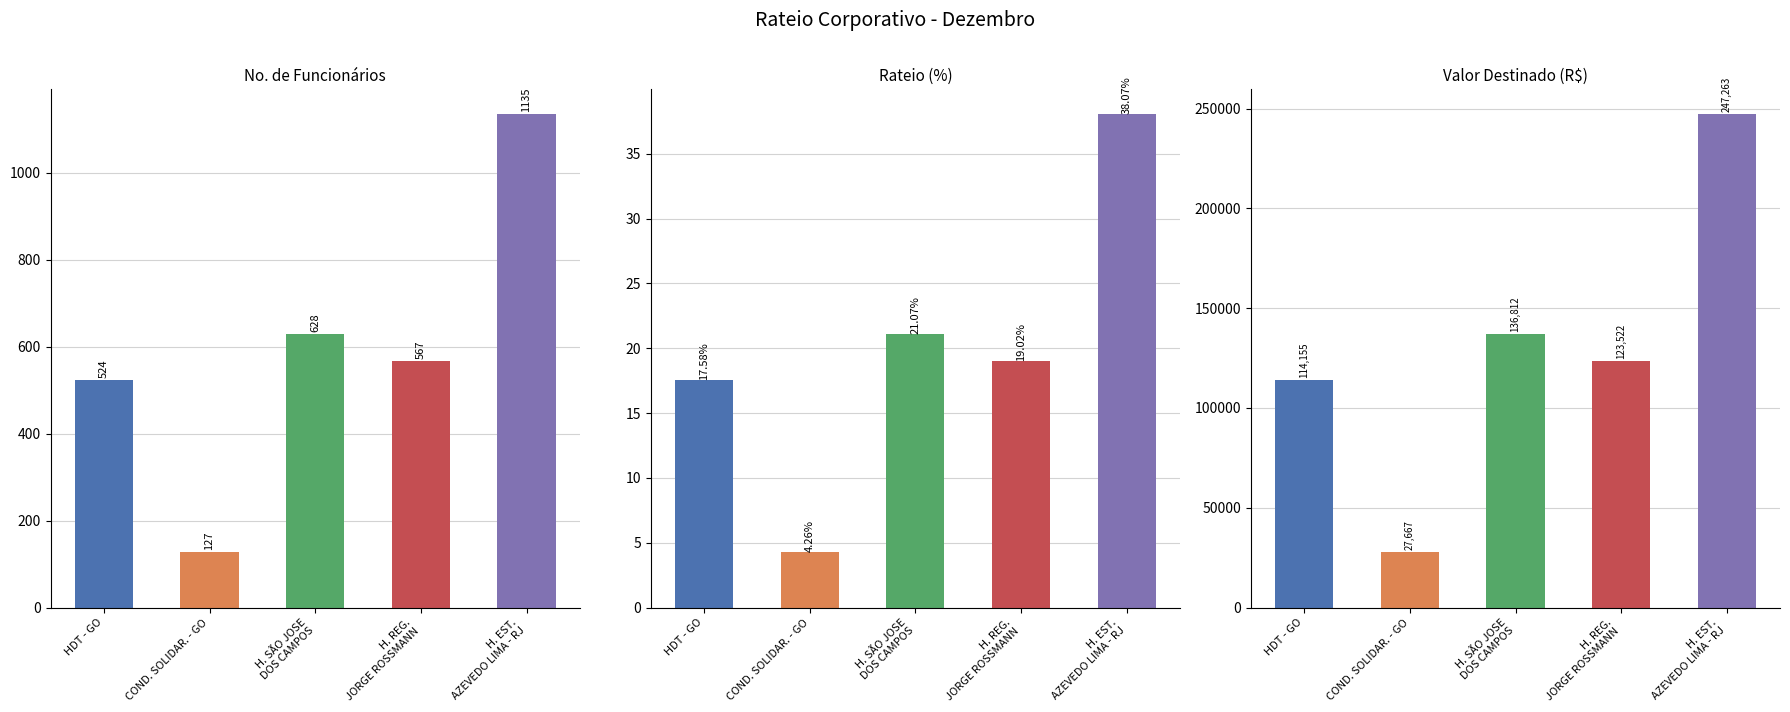

Which series changed the most between HOSPITAL DE DOENÇAS TROPICAIS - GO and HOSPITAL SÃO JOSE DOS CAMPOS?

Valor Destinado (R$)